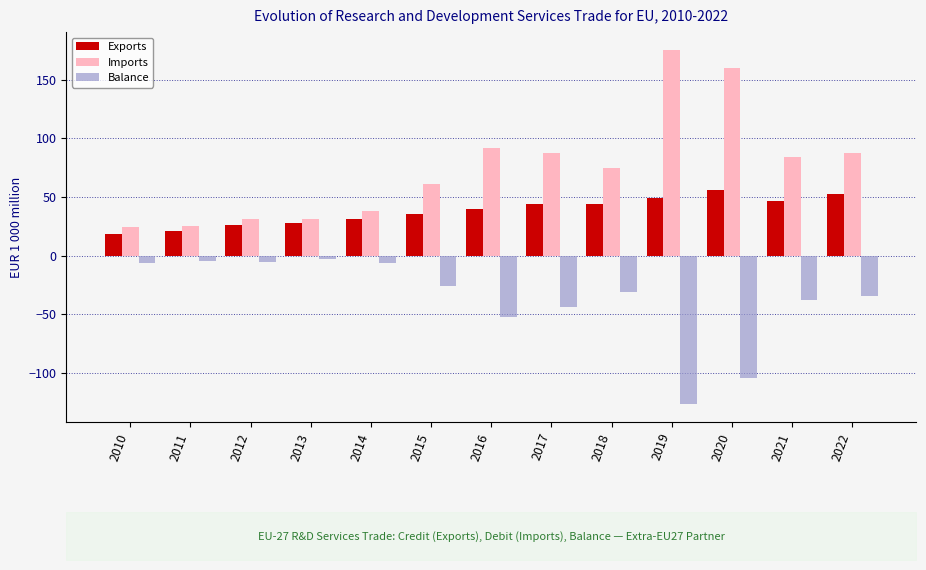

Reading left to right, extract all data points from this chart.

Exports: 18.8	21.2	25.8	28.0	31.5	35.3	39.8	44.3	44.4	48.8	55.6	46.3	52.7
Imports: 24.8	25.6	31.4	31.1	38.1	61.4	92.0	87.8	75.1	175.6	159.6	83.8	87.2
Balance: -6.0	-4.4	-5.6	-3.1	-6.6	-26.1	-52.3	-43.5	-30.7	-126.8	-104.0	-37.5	-34.5